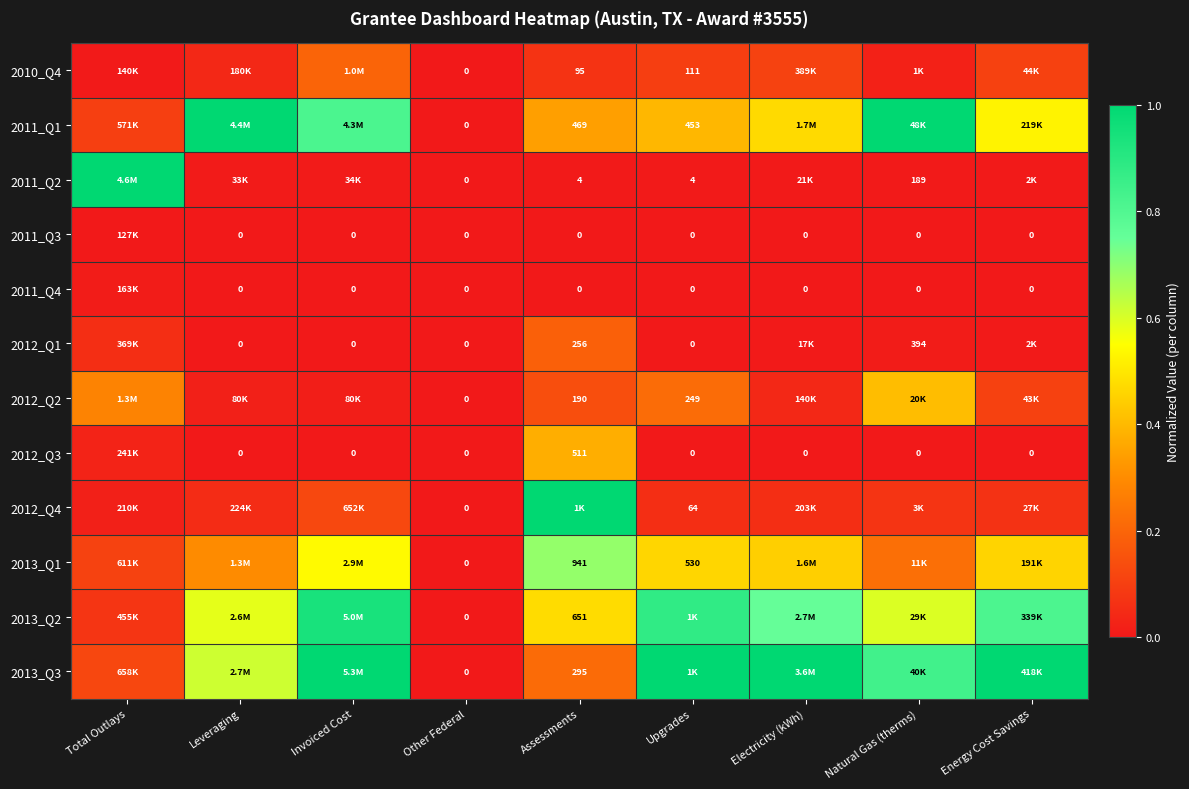

Is the value of 2010_Q4 at Other Federal greater than the value of 2011_Q1 at Upgrades?

No